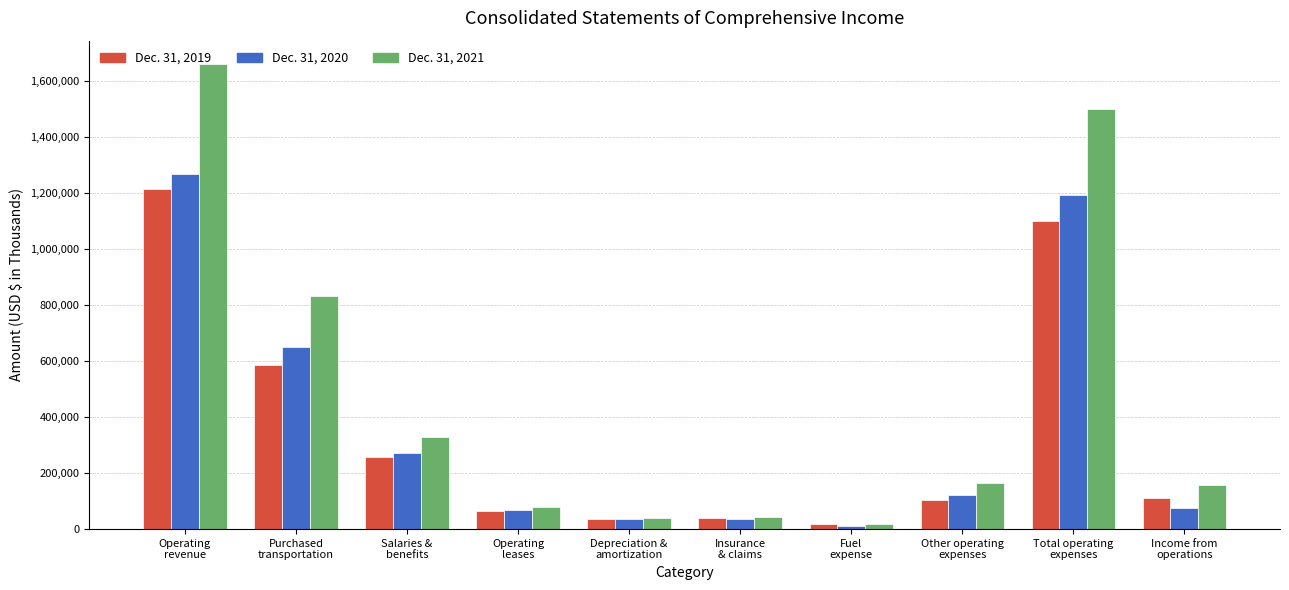

Which series changed the most between Operating
revenue and Operating
leases?

Dec. 31, 2021